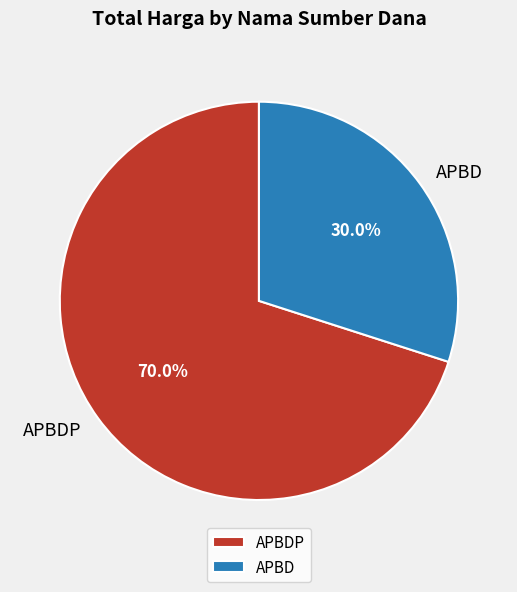

What is the largest slice in the pie chart?

APBDP